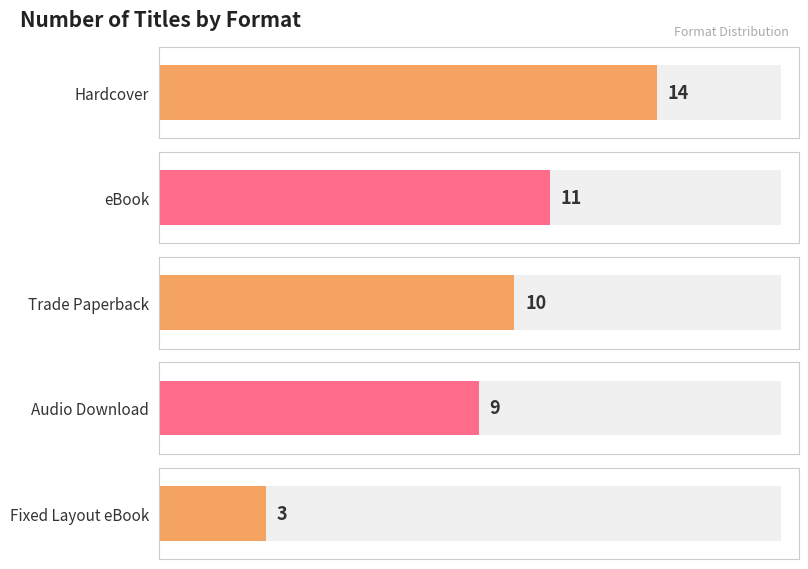

How many bars are there in total?

5